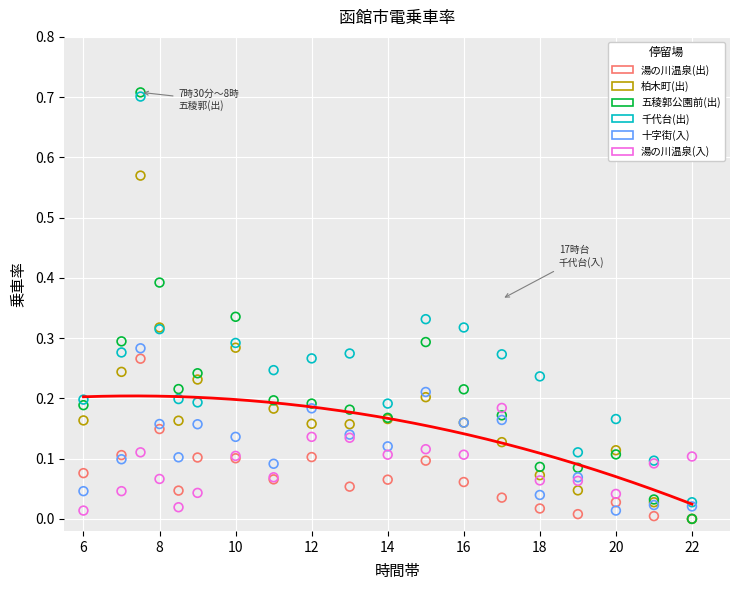

What are all the series names shown in the legend?

湯の川温泉(出), 柏木町(出), 五稜郭公園前(出), 千代台(出), 十字街(入), 湯の川温泉(入)